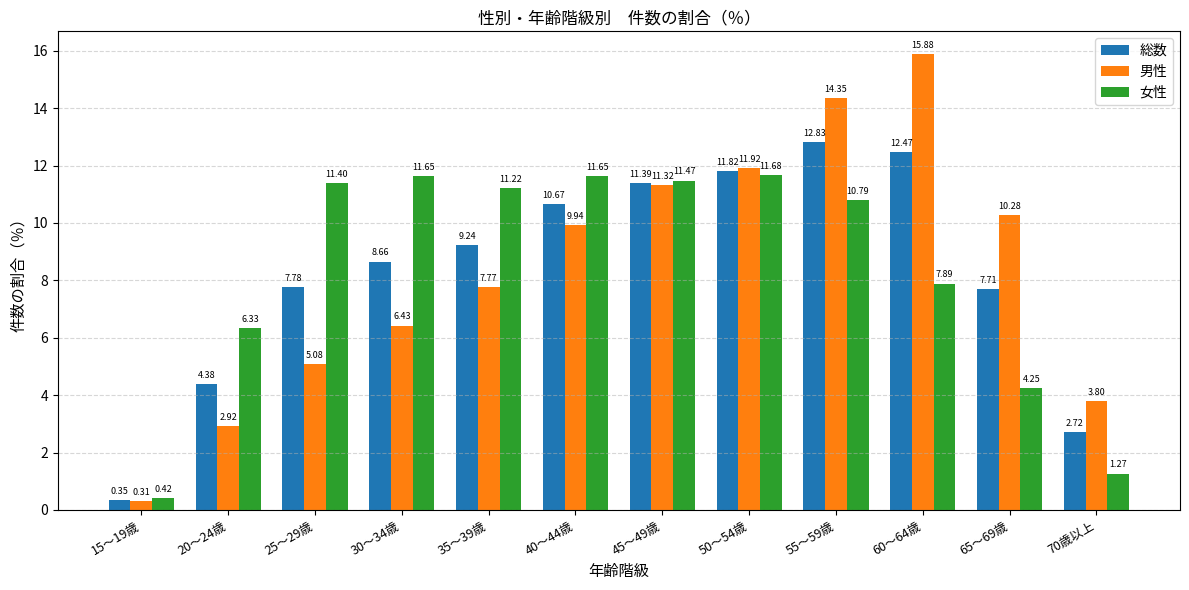

At which label does 女性 first exceed 11?

25～29歳